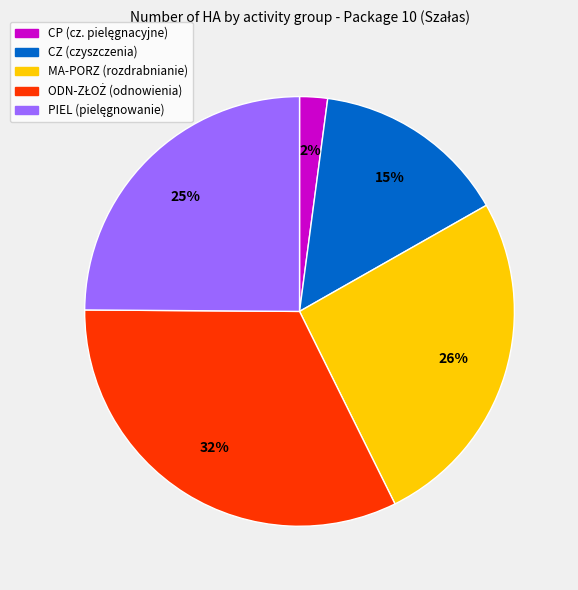

To the nearest percent, what is the average slice percentage?

20%